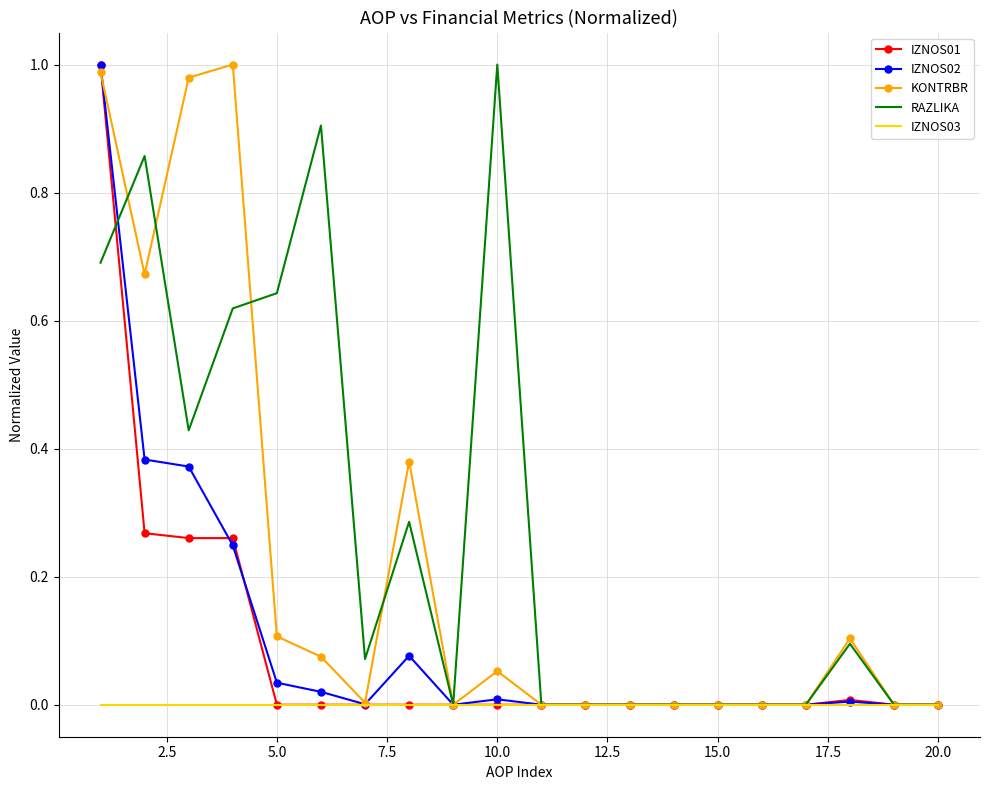

True or false: IZNOS02 has more than 0 points higher than both neighbors.

True